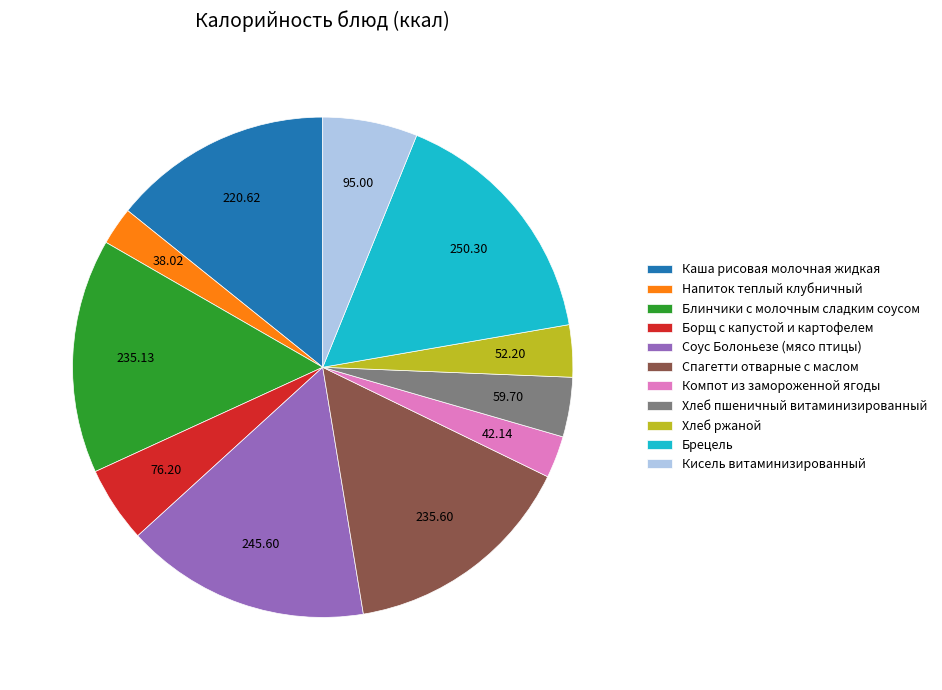

Does Брецель account for over 50% of the chart?

No